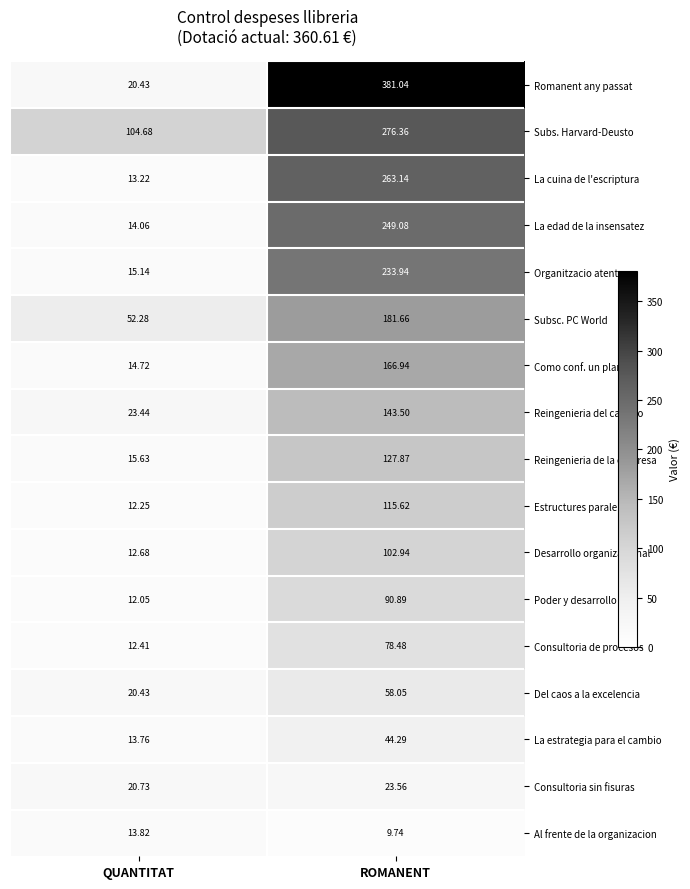

Where does the La cuina de l'escriptura series first go above 263?

ROMANENT